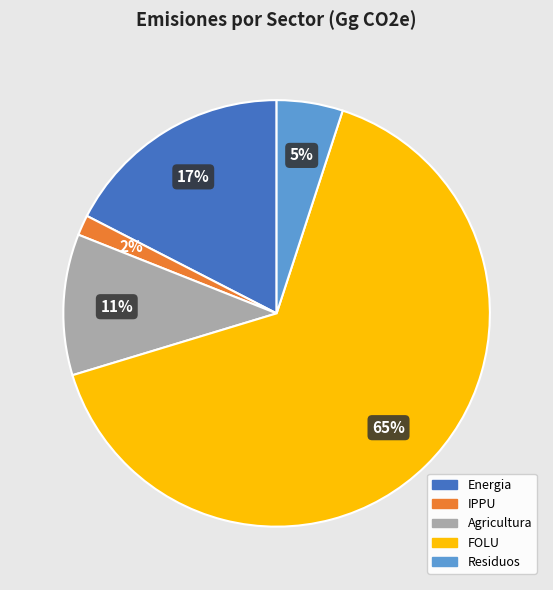

How many slices are in this pie chart?

5